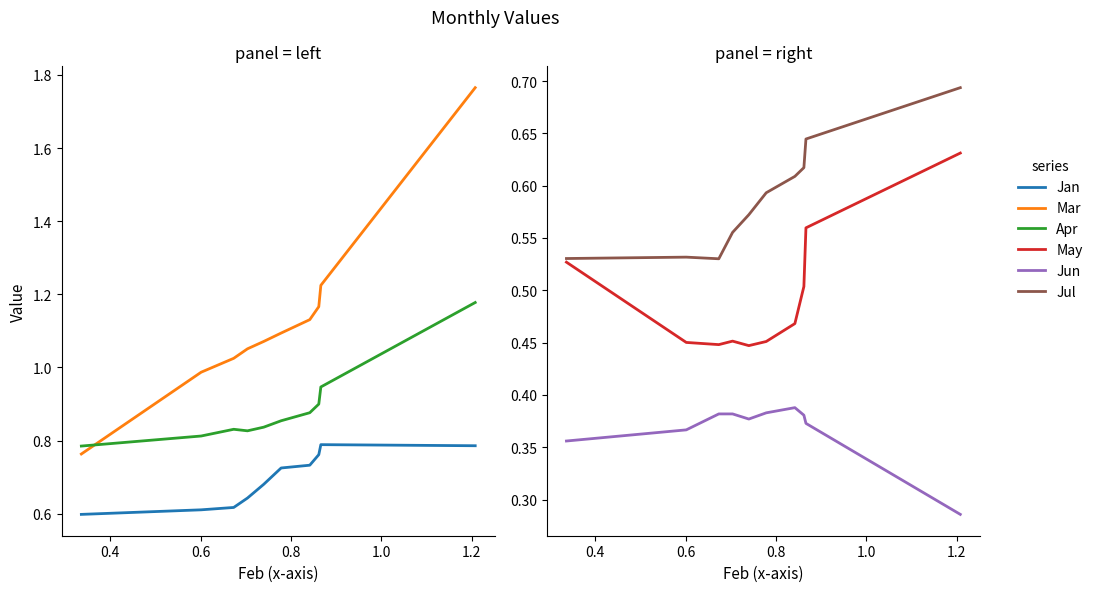

What is the label of the 4th point from the left?

0.8